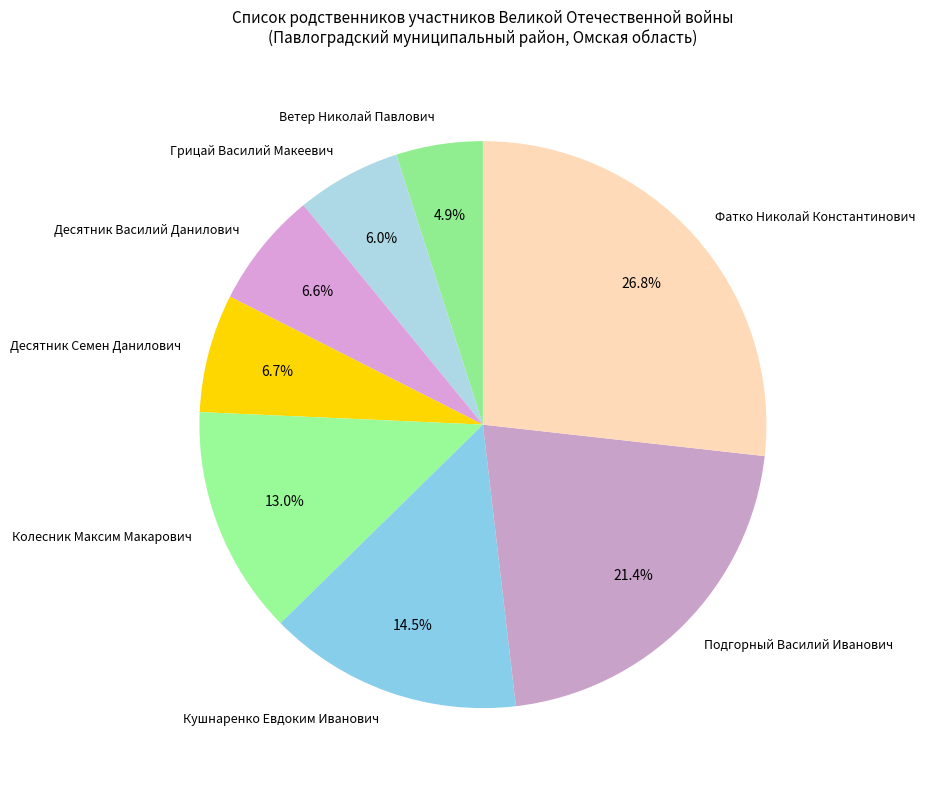

To the nearest percent, what is the average slice percentage?

12%